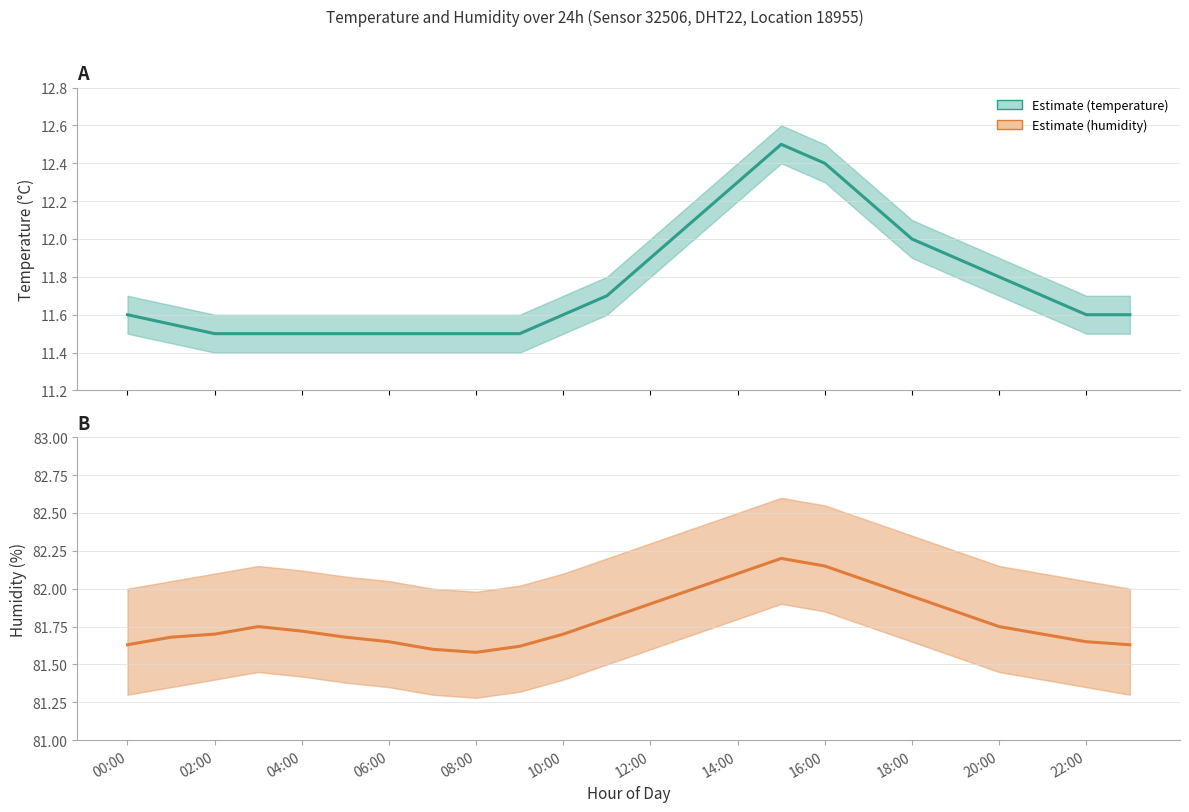

Which label corresponds to the smallest value in the chart?

02:00